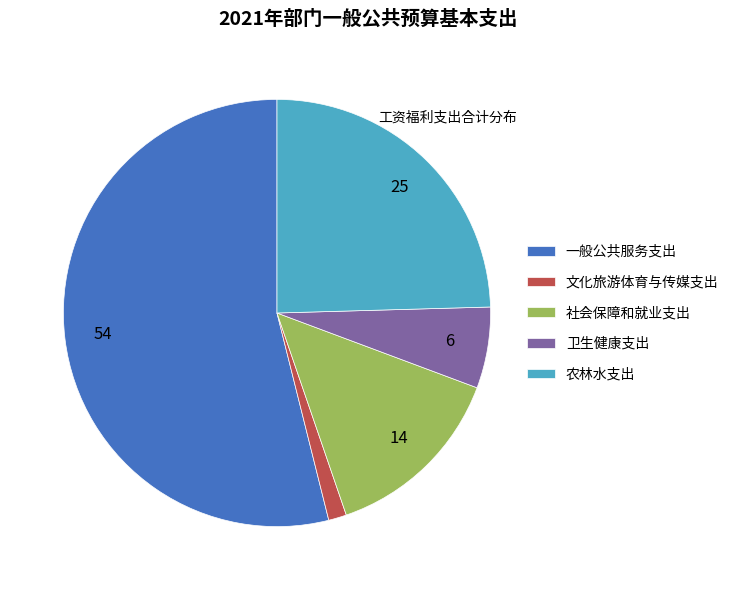

Is the sum of 社会保障和就业支出 and 文化旅游体育与传媒支出 greater than half?

No